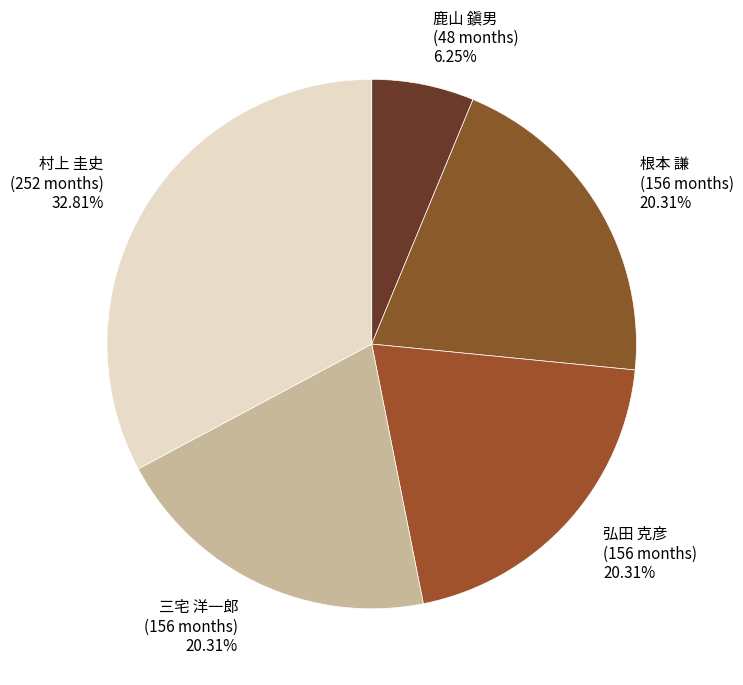

Does any single category account for the majority?

No